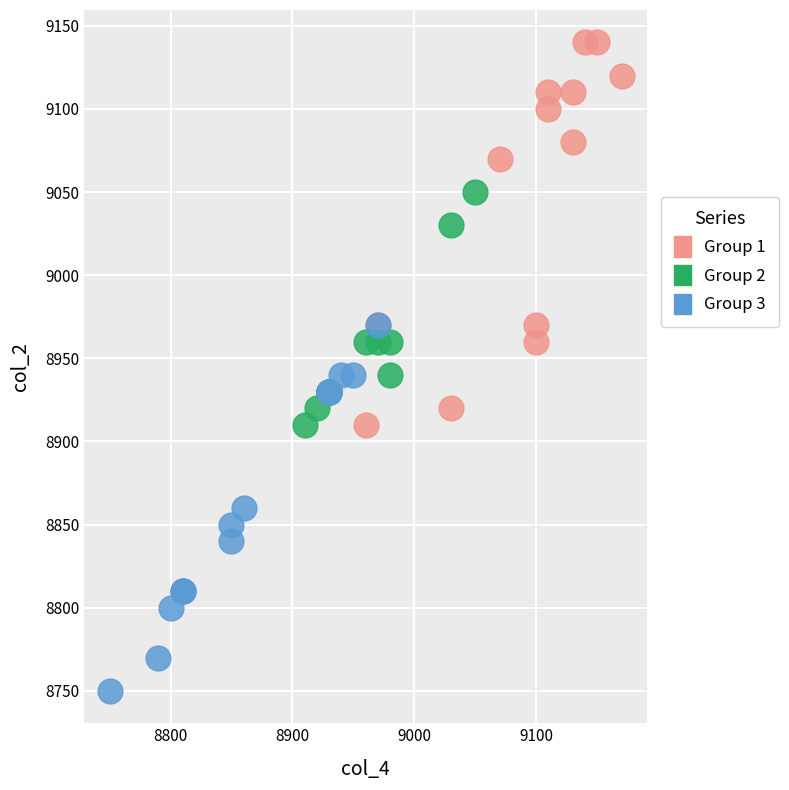

Which series contains the highest Y value?

Group 1